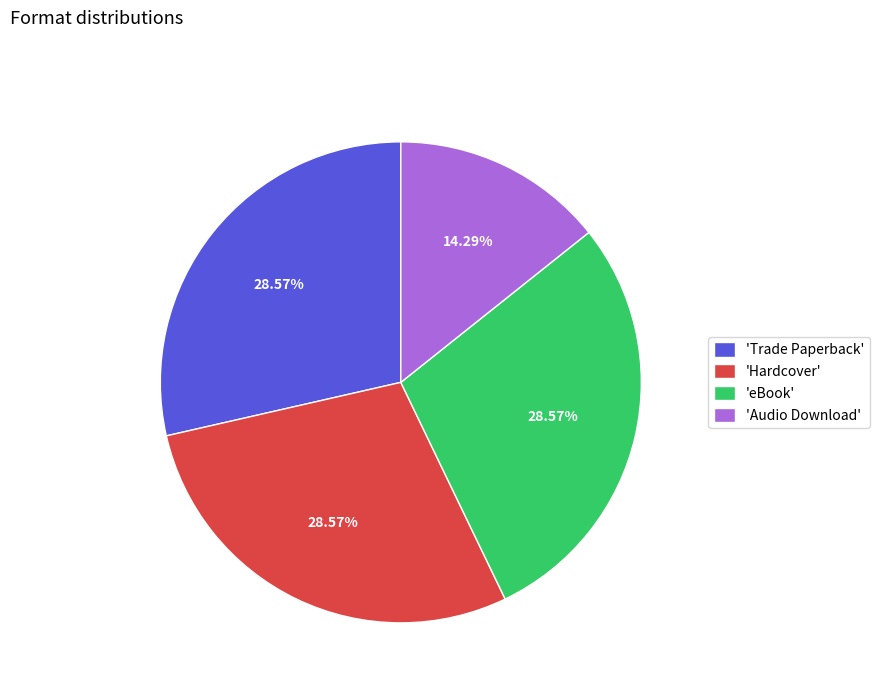

Approximately how many times larger is the value at 'Audio Download' compared to 'eBook'?

0.5